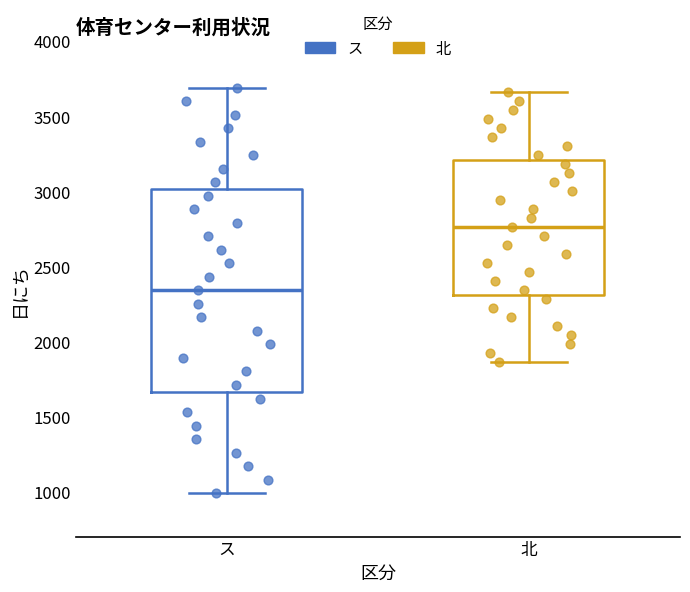

Reading left to right, read every box against the y-axis: the position of its median line, the range the box covers, and the ends of its whiskers. The values are not printed on the chart, so give them approximately, as read against the axis.

ス: median 2350, box 1650 to 3000, whiskers 1000 to 3700
北: median 2750, box 2300 to 3200, whiskers 1850 to 3650